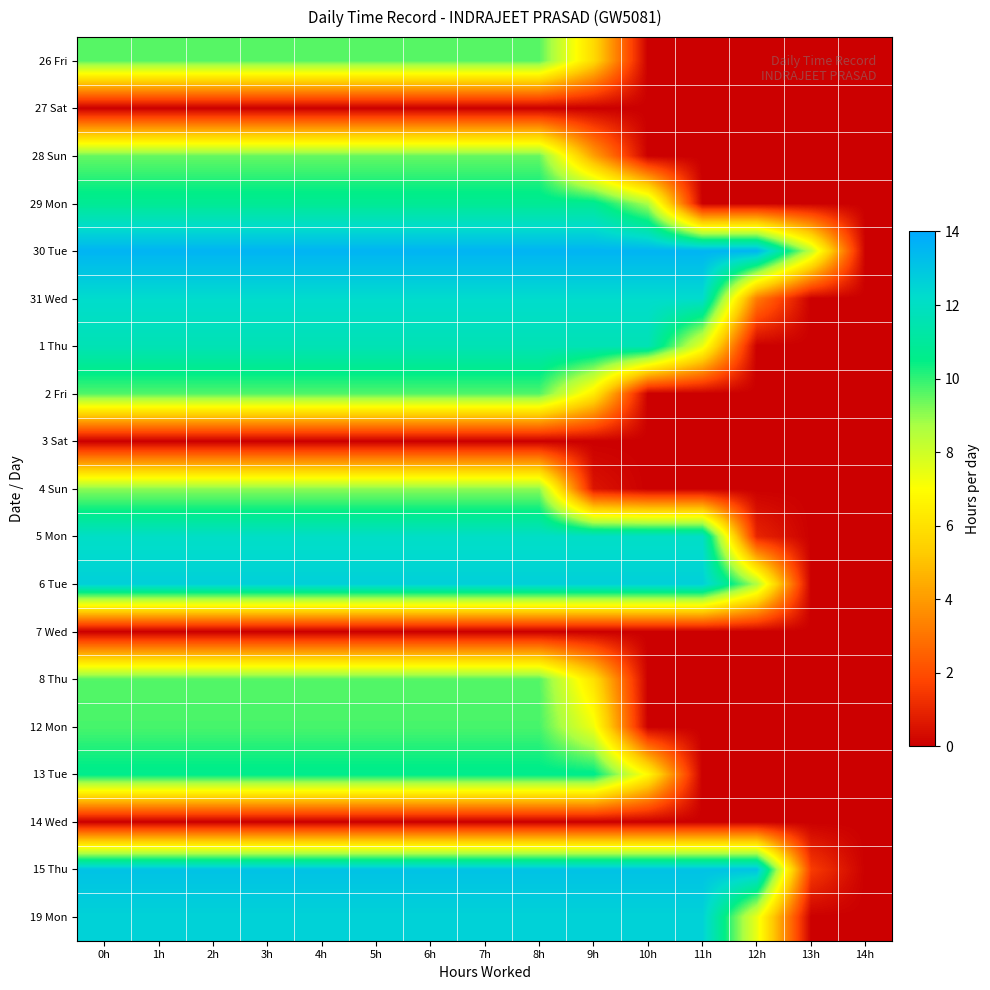

Which label corresponds to the largest value in the chart?

0h